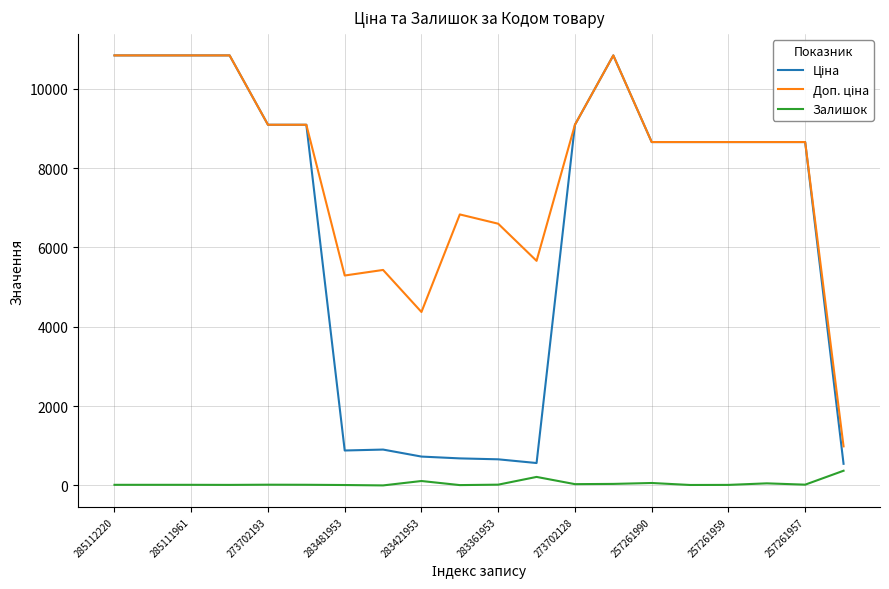

Does the chart display data point markers on the line(s)?

No